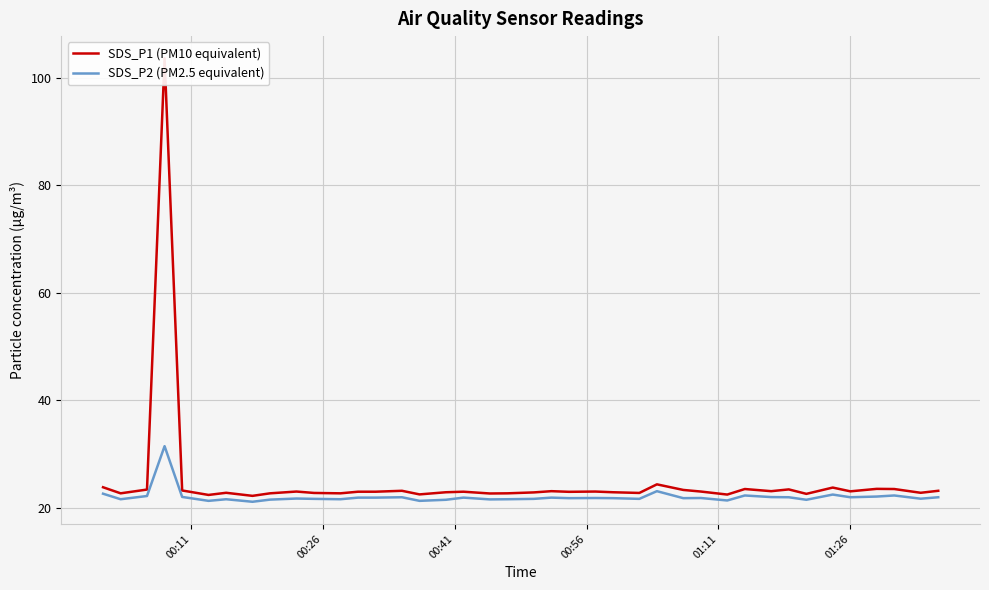

Is this an area chart (filled region under the line)?

No